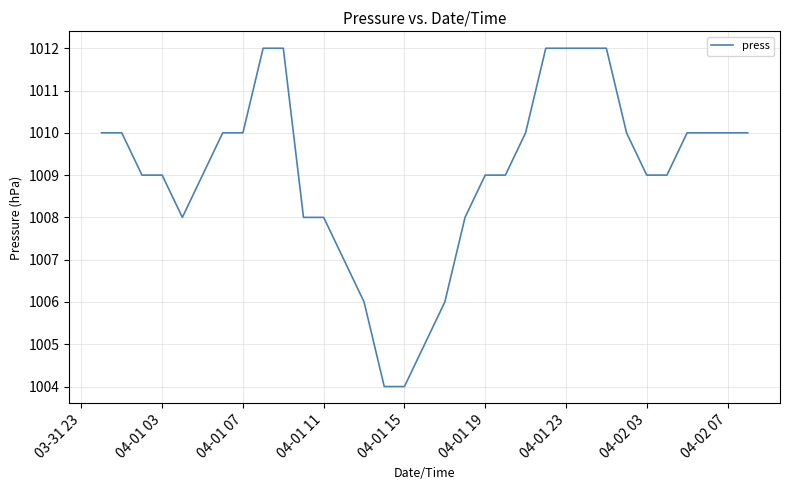

What is the difference between the maximum and minimum values?

8